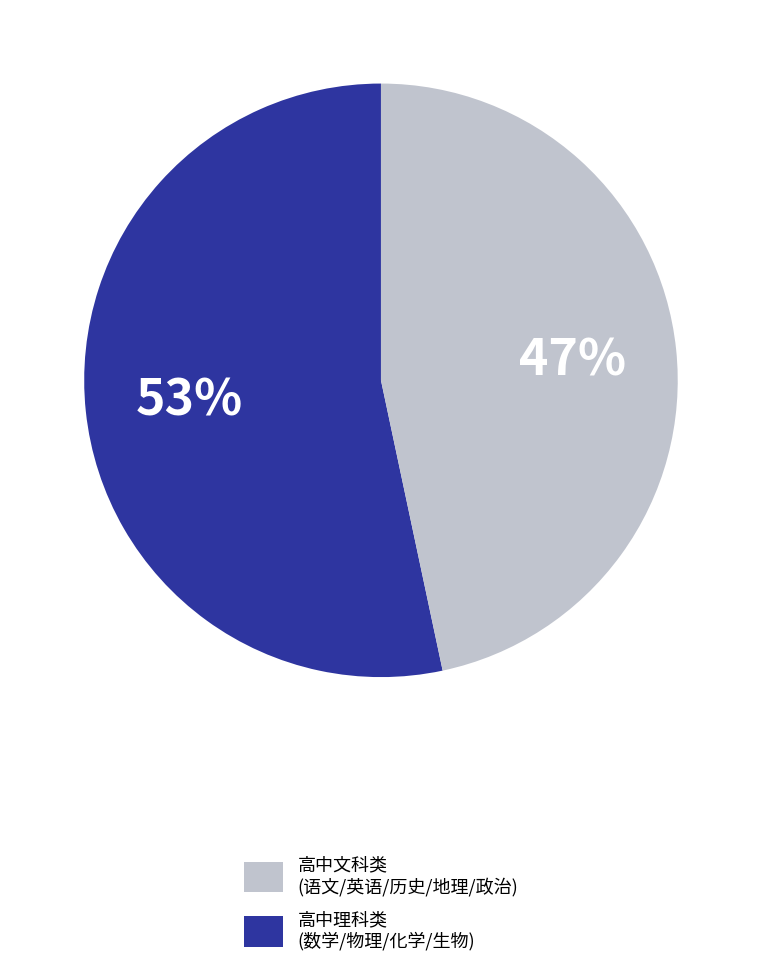

To the nearest percent, what is the average slice percentage?

50%